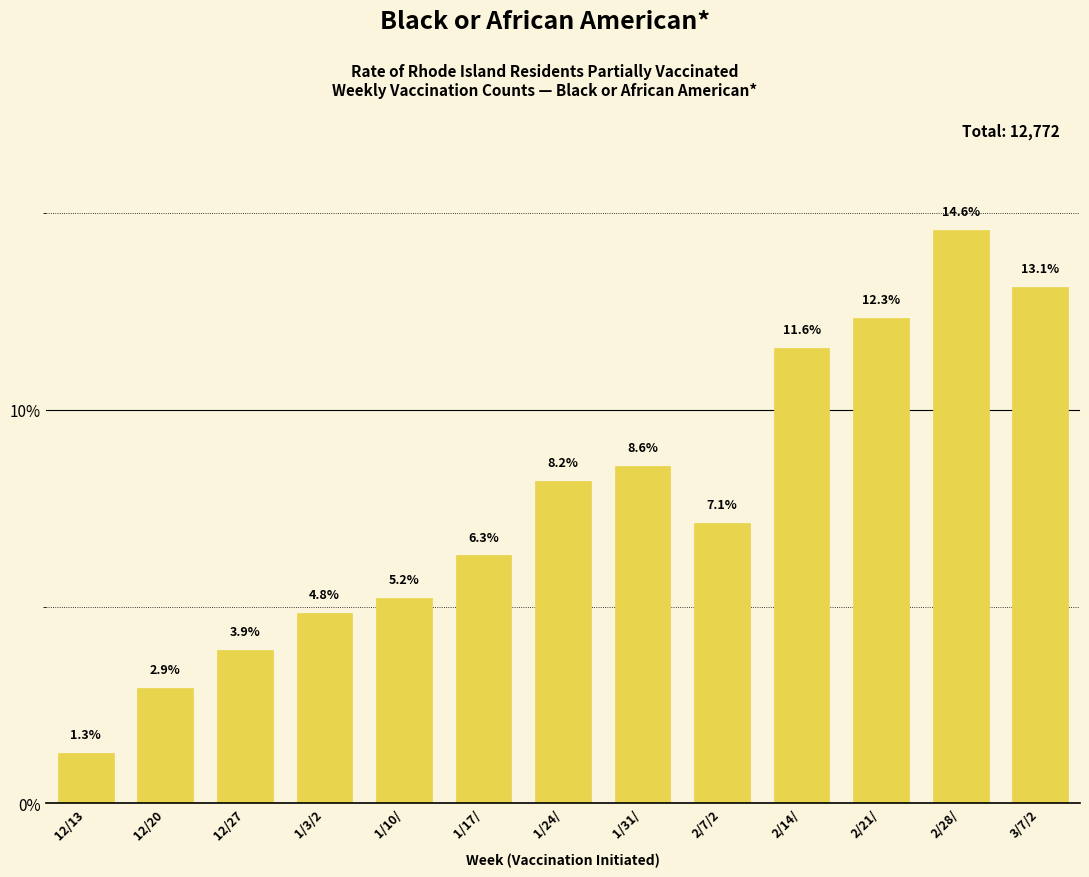

Reading right to left, what are all the values shown in this chart?

13.1	14.6	12.3	11.6	7.1	8.6	8.2	6.3	5.2	4.8	3.9	2.9	1.3